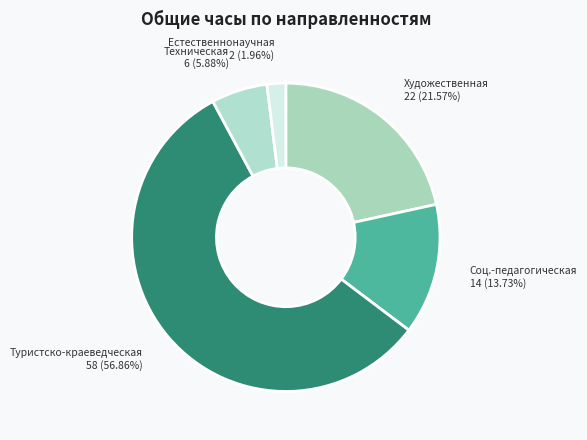

Which slice is the largest?

Туристско-краеведческая